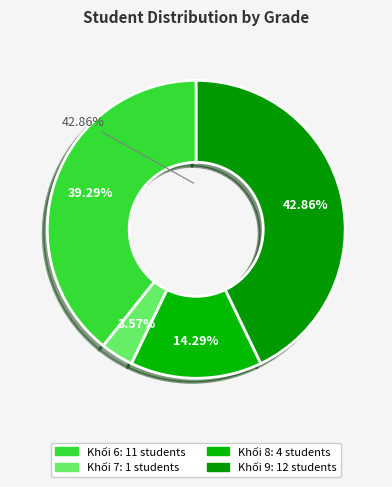

To the nearest percent, what is the difference between the largest and smallest slice percentages?

39%